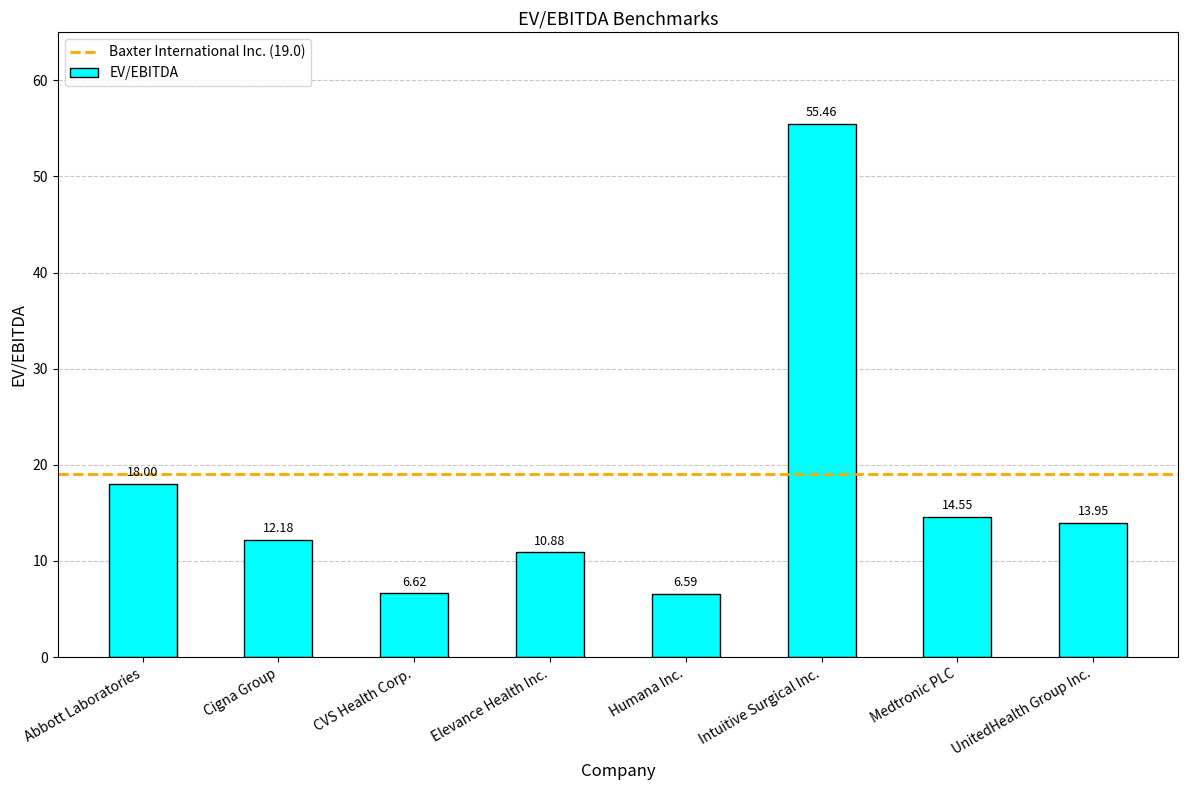

True or false: the data shows 7.7 at Cigna Group.

False